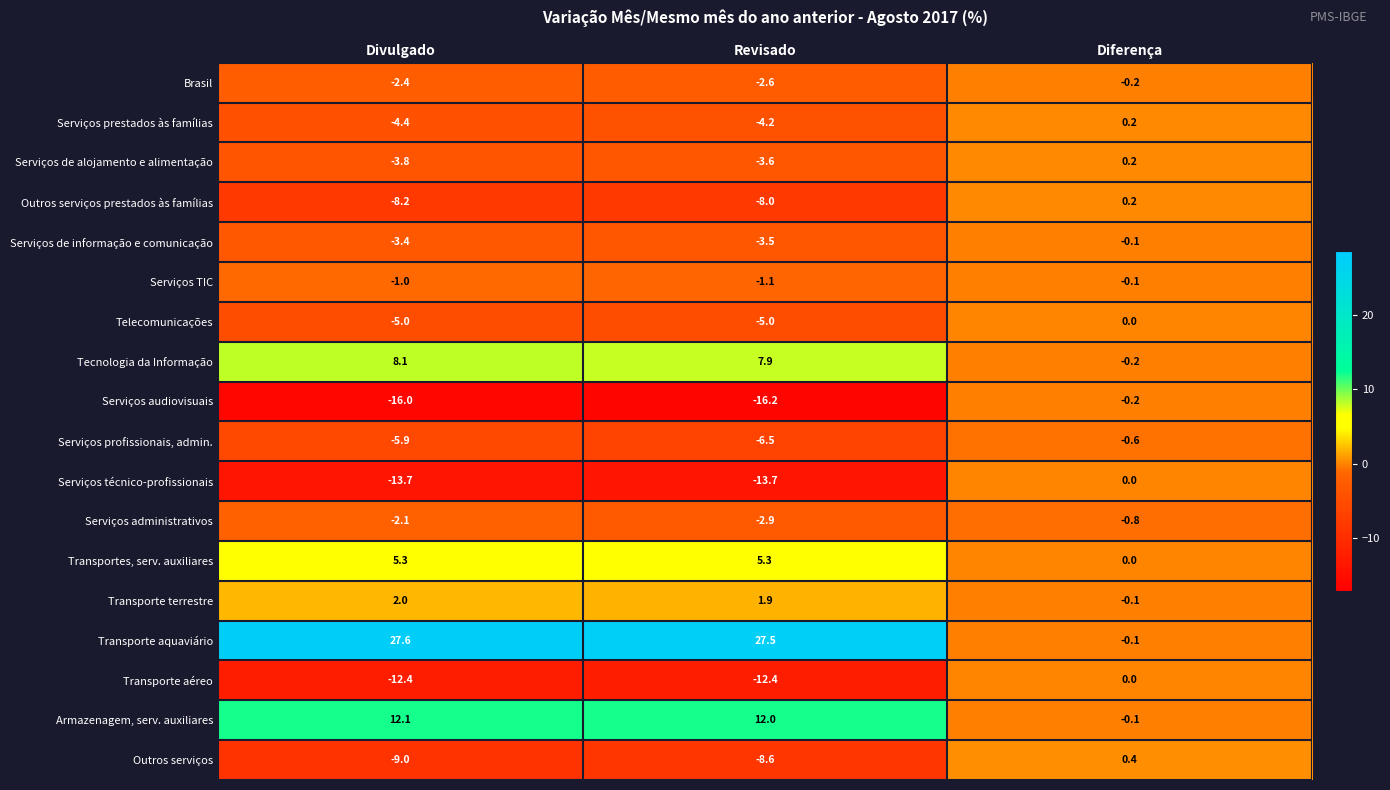

Rank the series at Revisado from highest to lowest value.

Transporte aquaviário, Armazenagem, serv. auxiliares, Tecnologia da Informação, Transportes, serv. auxiliares, Transporte terrestre, Serviços TIC, Brasil, Serviços administrativos, Serviços de informação e comunicação, Serviços de alojamento e alimentação, Serviços prestados às famílias, Telecomunicações, Serviços profissionais, admin., Outros serviços prestados às famílias, Outros serviços, Transporte aéreo, Serviços técnico-profissionais, Serviços audiovisuais